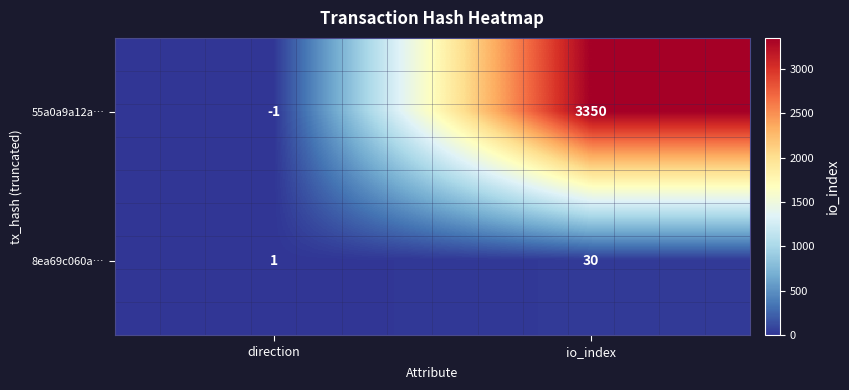

True or false: 8ea69c060a… has a value of 30 at io_index.

True